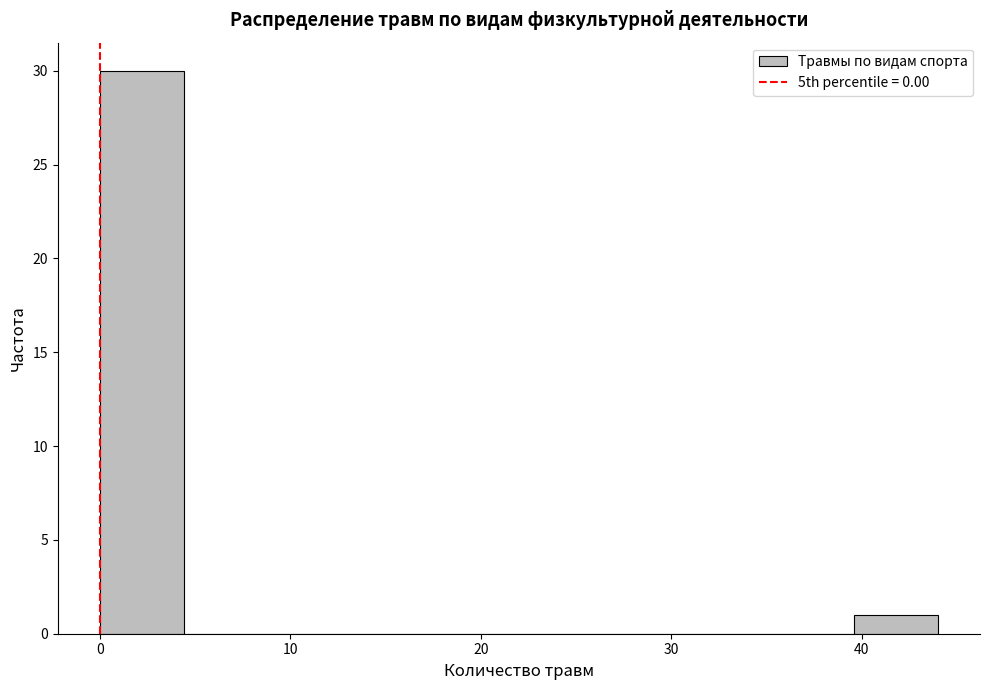

Reading left to right, list every bar in this chart as the range it spans on the x-axis followed by its height. Neither the bar edges nor the heights are printed on the chart, so give them approximately, as read against the axes.

0.0 to 4.4: 30
4.4 to 8.8: 0
8.8 to 13.2: 0
13.2 to 17.6: 0
17.6 to 22.0: 0
22.0 to 26.4: 0
26.4 to 30.8: 0
30.8 to 35.2: 0
35.2 to 39.6: 0
39.6 to 44.0: 1